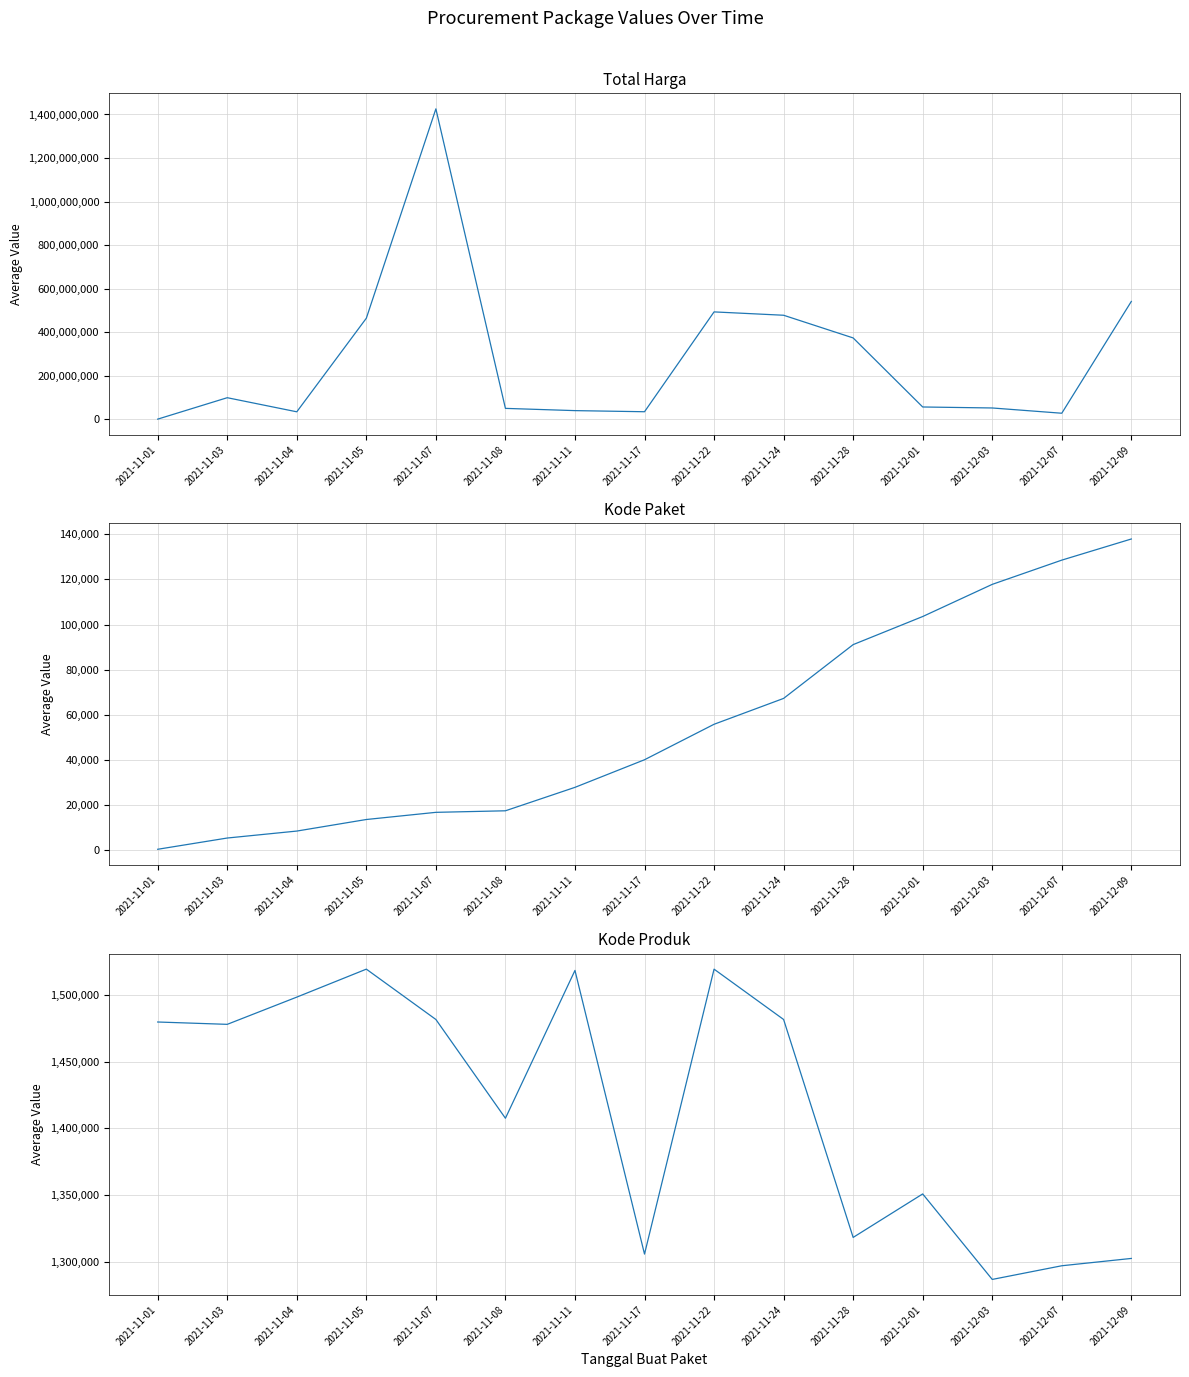

Where does the Kode Paket series first go above 40112?

2021-11-22